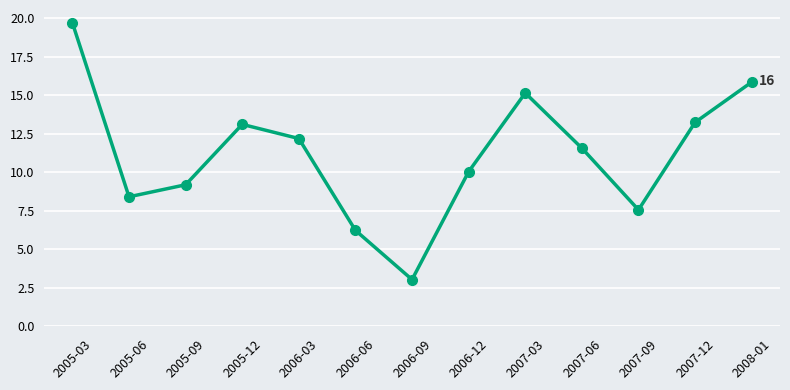

What is the change in value from 2006-09 to 2006-12?

+7.0